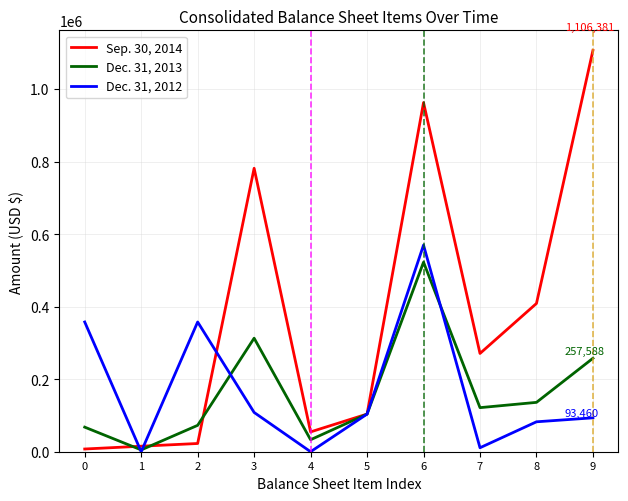

What is the difference between the maximum and minimum values in the Sep. 30, 2014 series?

1098884